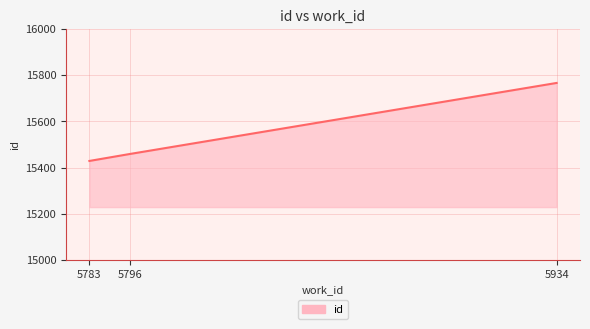

How many categories are shown in the chart?

3